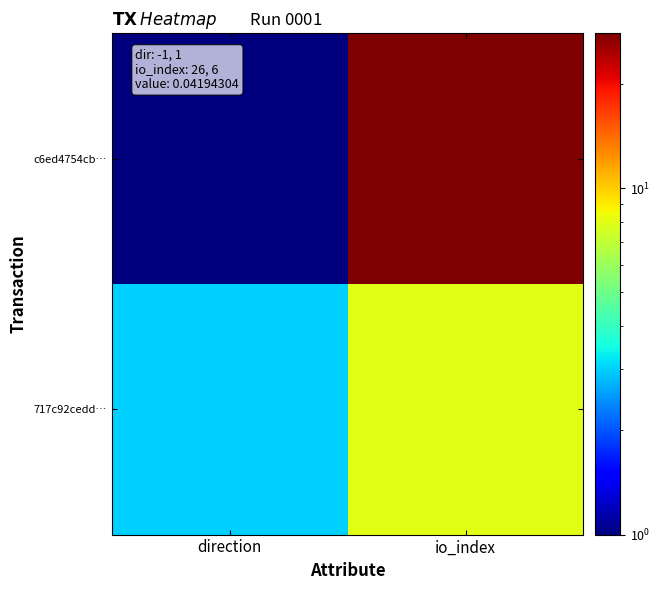

Which series changed the most between direction and io_index?

c6ed4754cb…